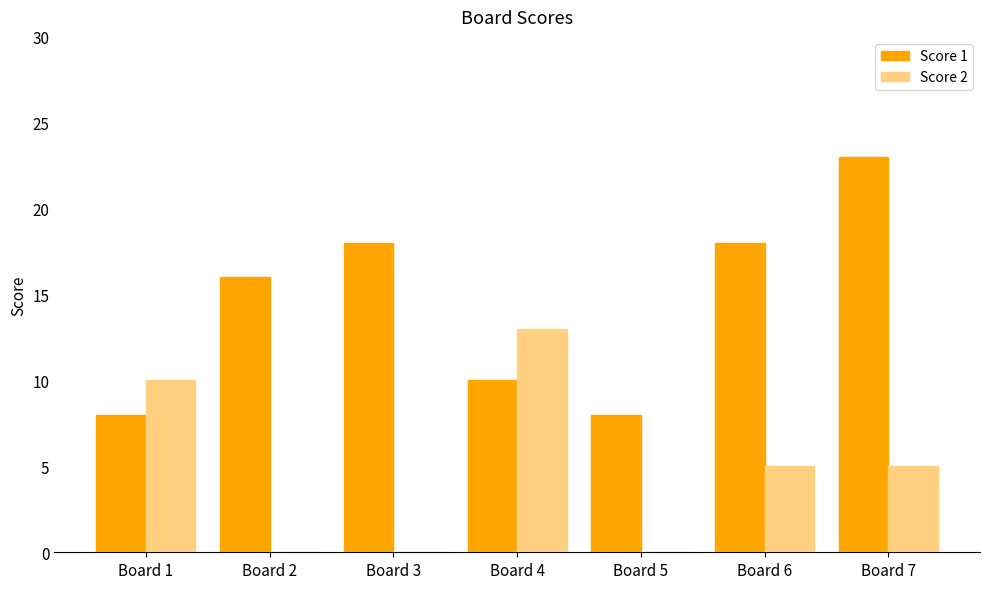

Is the value of Score 2 at Board 5 greater than the value of Score 1 at Board 5?

No